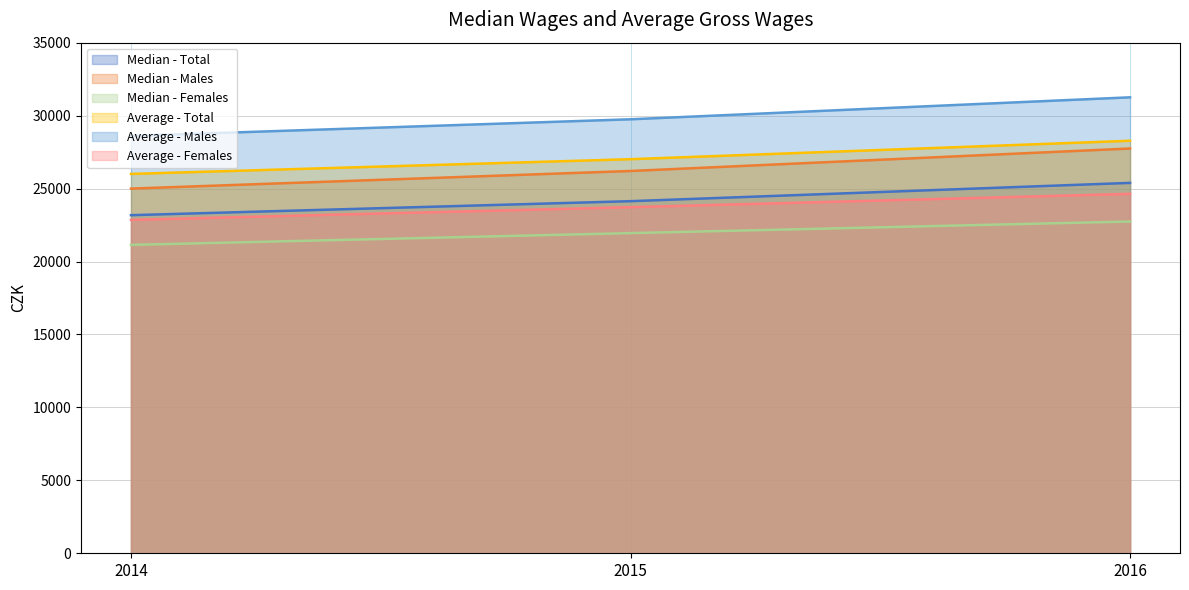

What is the minimum value for Median - Males?

24997